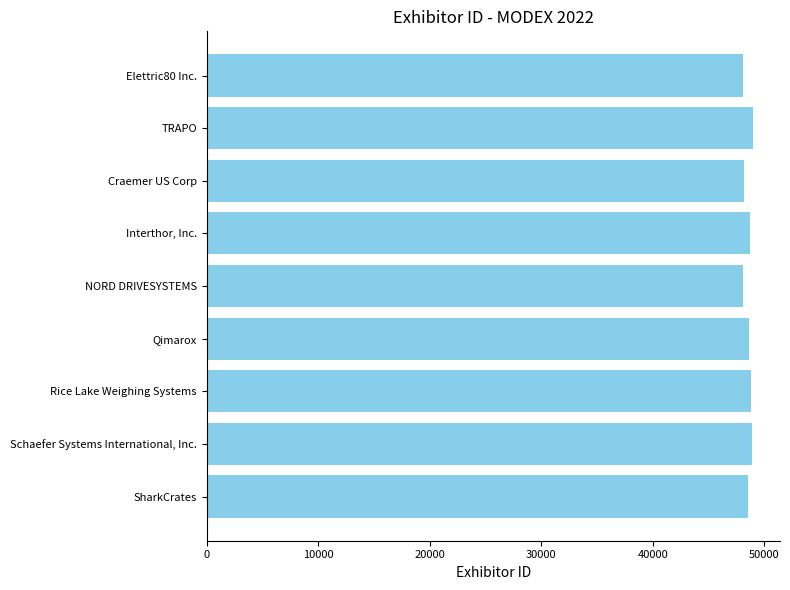

What is the maximum value shown in the chart?

48969